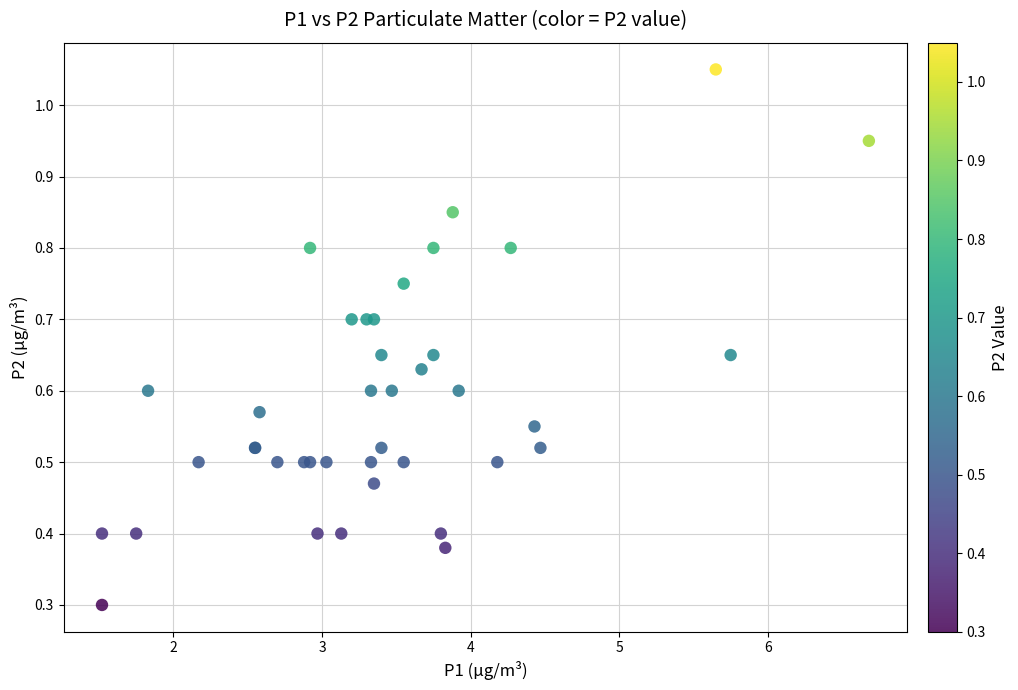

What Y value in the scatter plot is closest to 0?

0.3